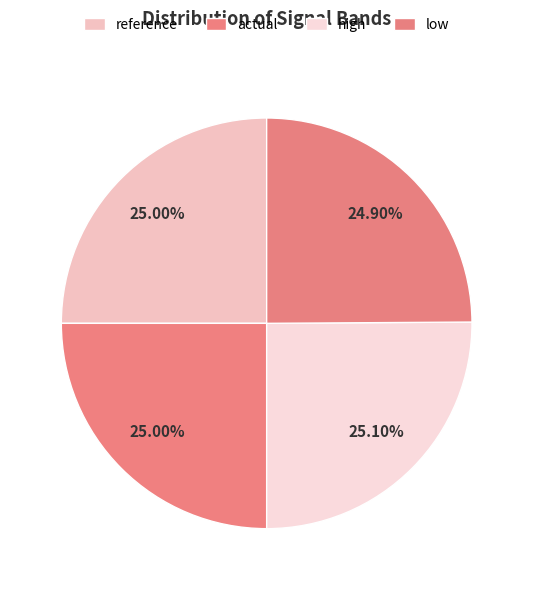

Count the number of slices in the pie.

4